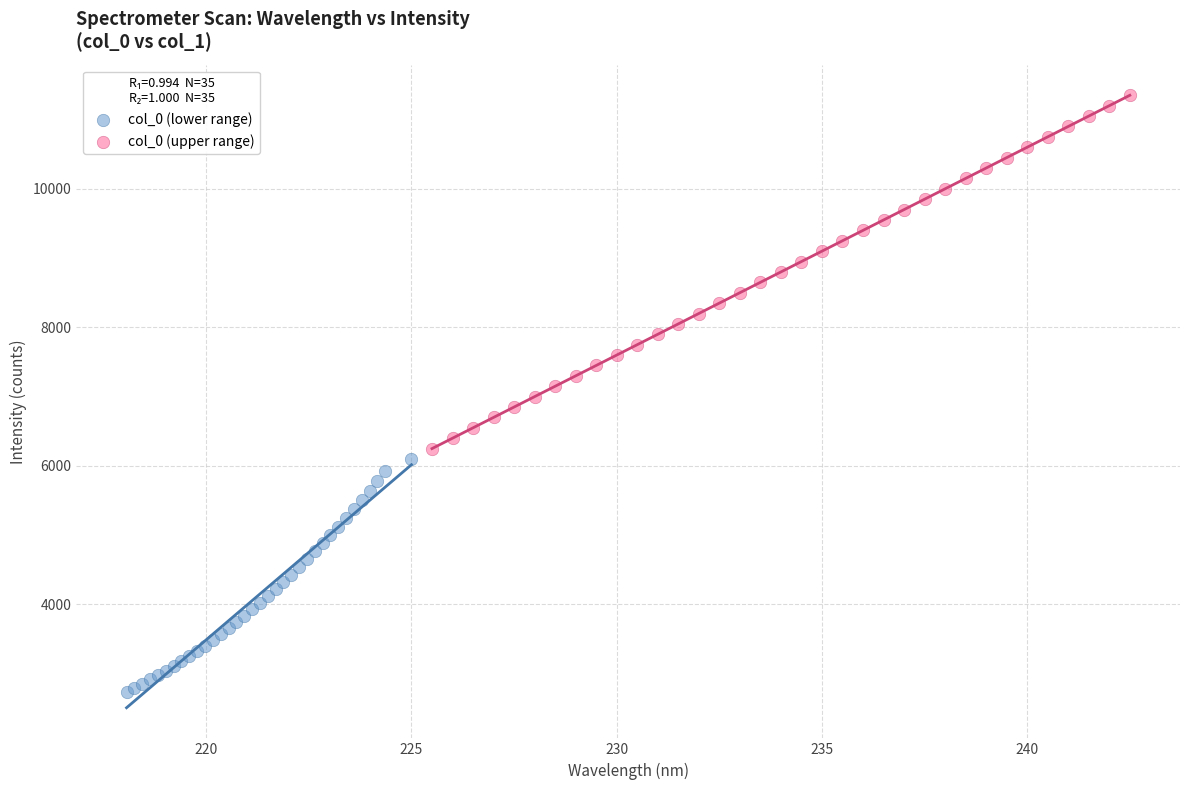

Which series contains the lowest Y value?

col_0 (lower range)